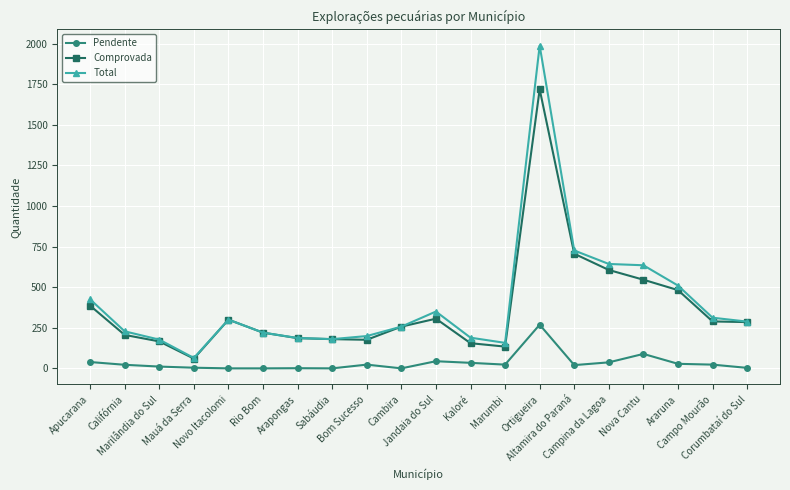

How many series are shown in this chart?

3